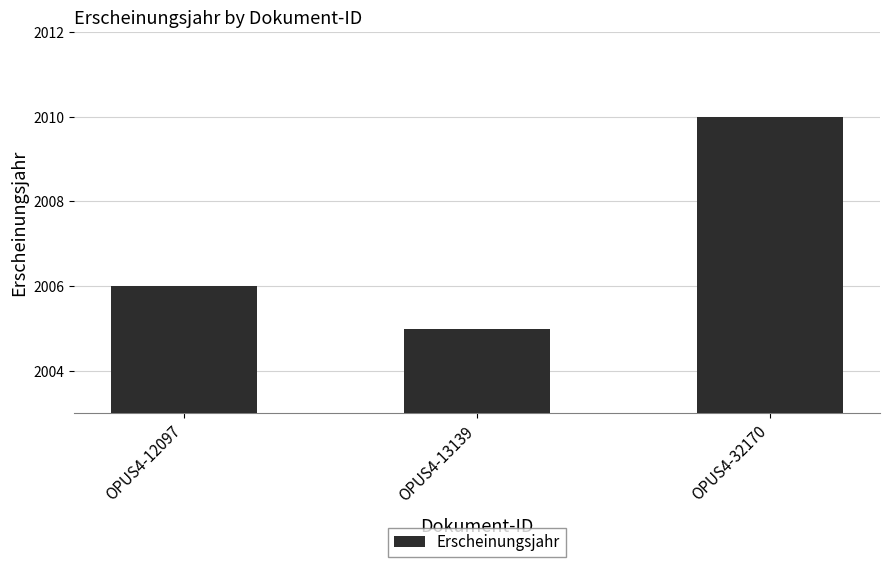

What is the minimum value shown in the chart?

2005